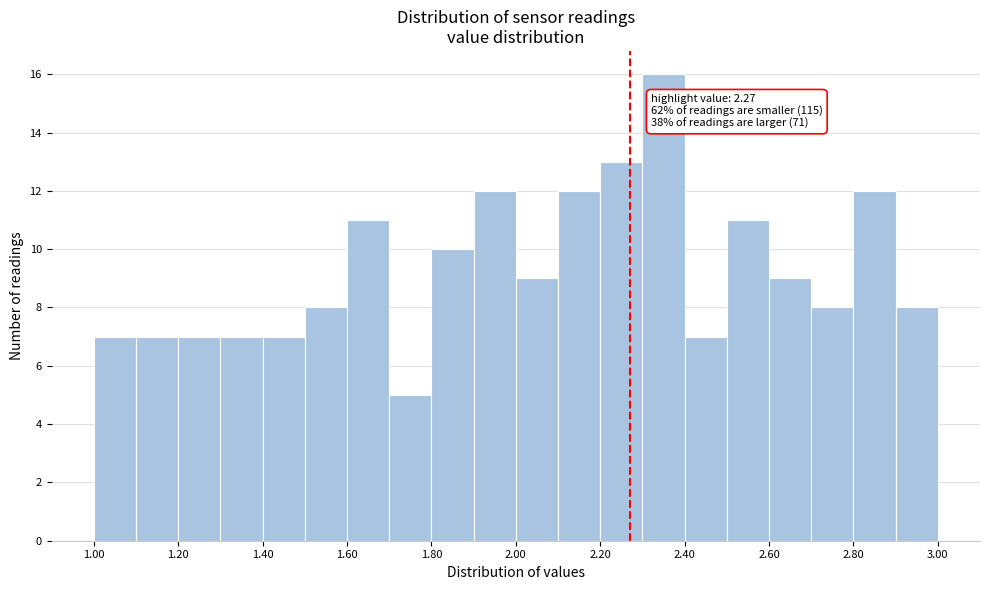

Over which range of the x-axis is the bar tallest?

2.3 to 2.4